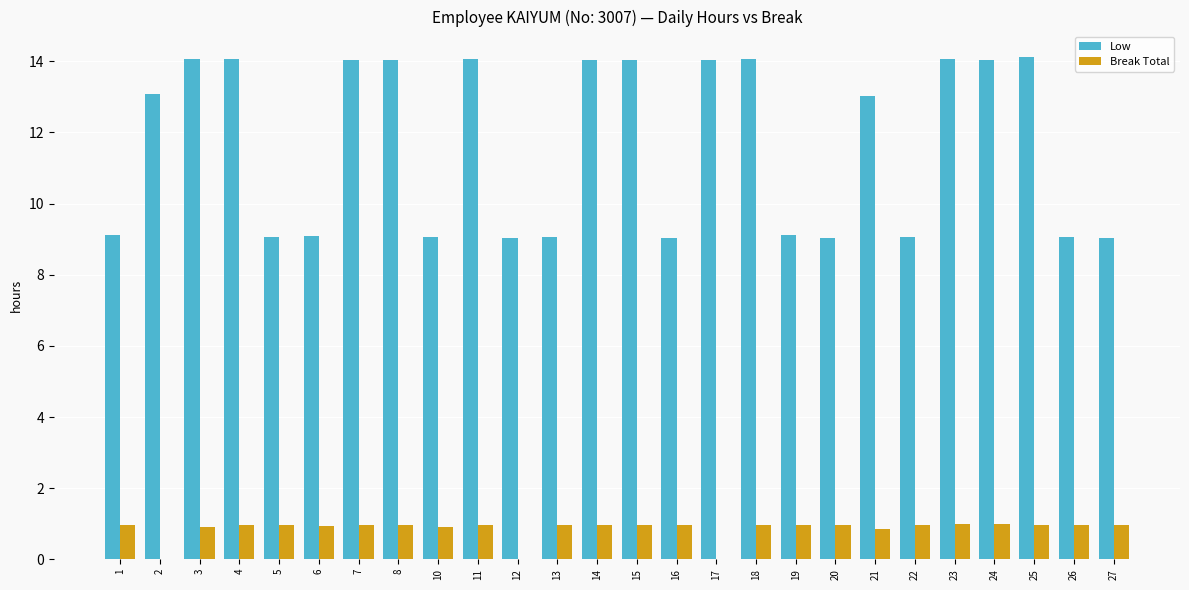

The Break Total series shows 0.5 at 26. True or false?

False